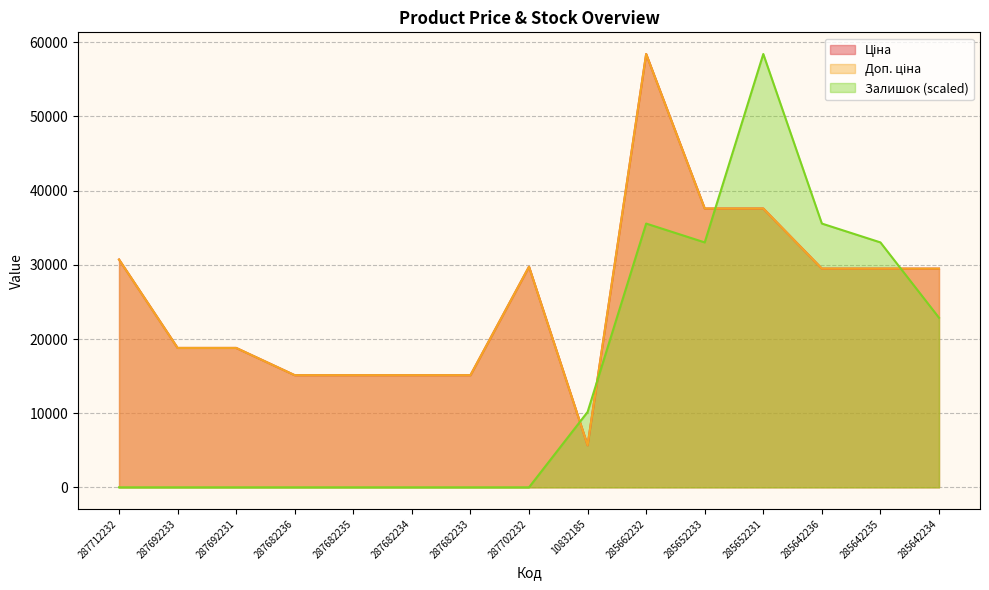

What value does the Залишок series have at 285642236?

35564.0